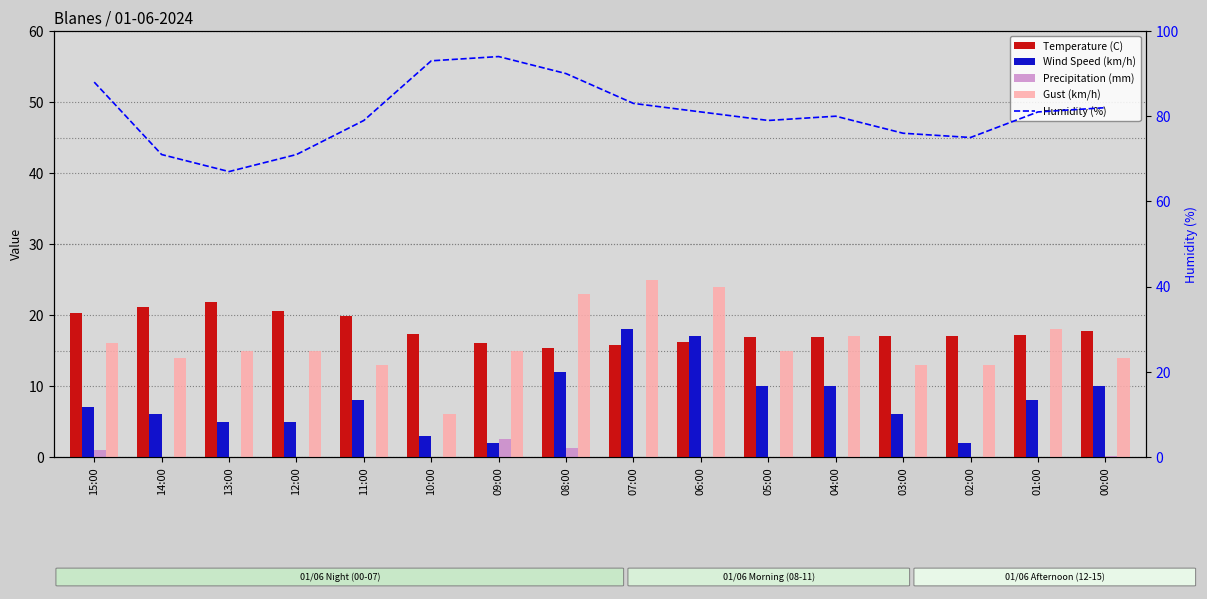

Which has a higher value, 15:00 or 05:00?

15:00